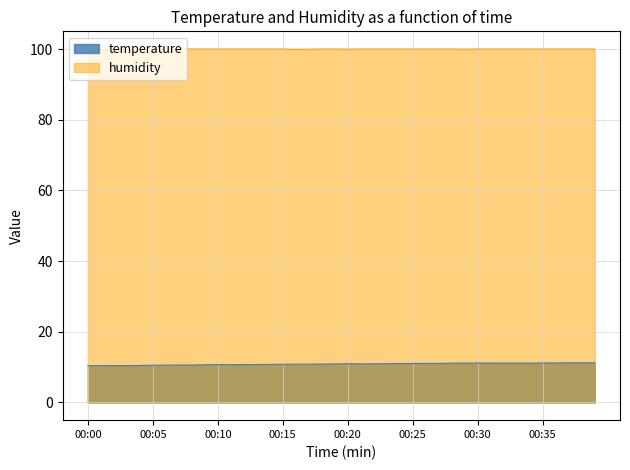

How many lines are shown in the chart?

2